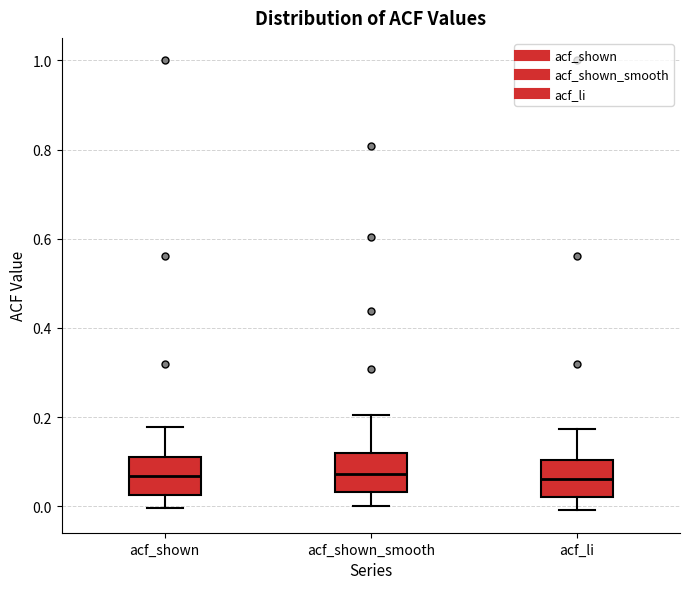

Reading left to right, read every box against the y-axis: the position of its median line, the range the box covers, and the ends of its whiskers. The values are not printed on the chart, so give them approximately, as read against the axis.

acf_shown: median 0.06, box 0.02 to 0.12, whiskers 0.00 to 0.18
acf_shown_smooth: median 0.08, box 0.04 to 0.12, whiskers 0.00 to 0.20
acf_li: median 0.06, box 0.02 to 0.10, whiskers 0.00 to 0.18